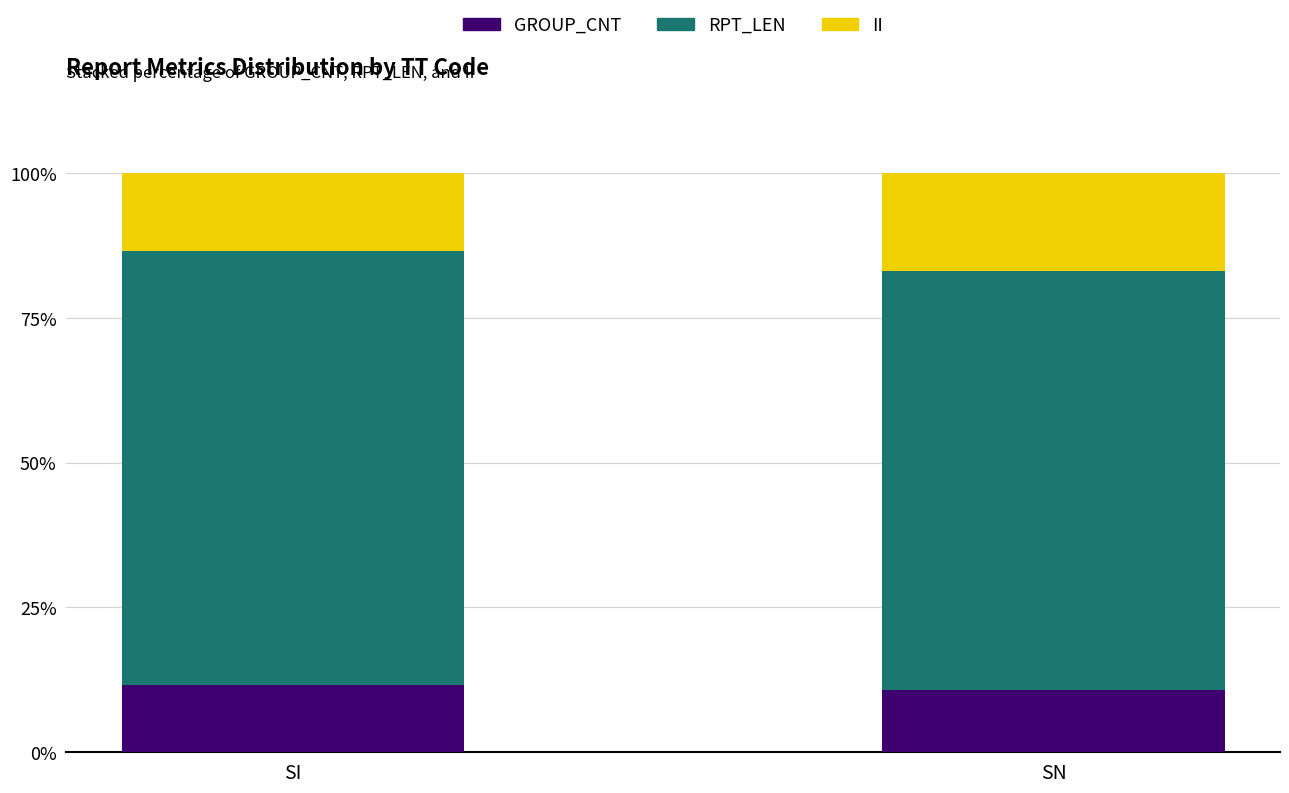

The GROUP_CNT series shows 18.9 at SN. True or false?

False